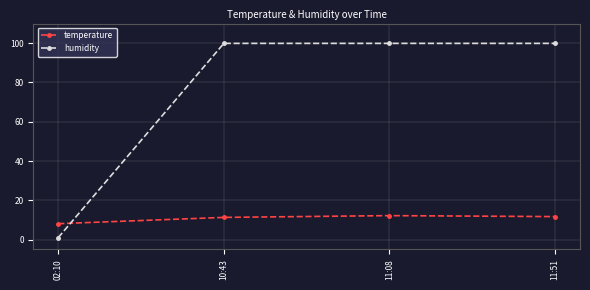

True or false: temperature and humidity cross at least once.

True